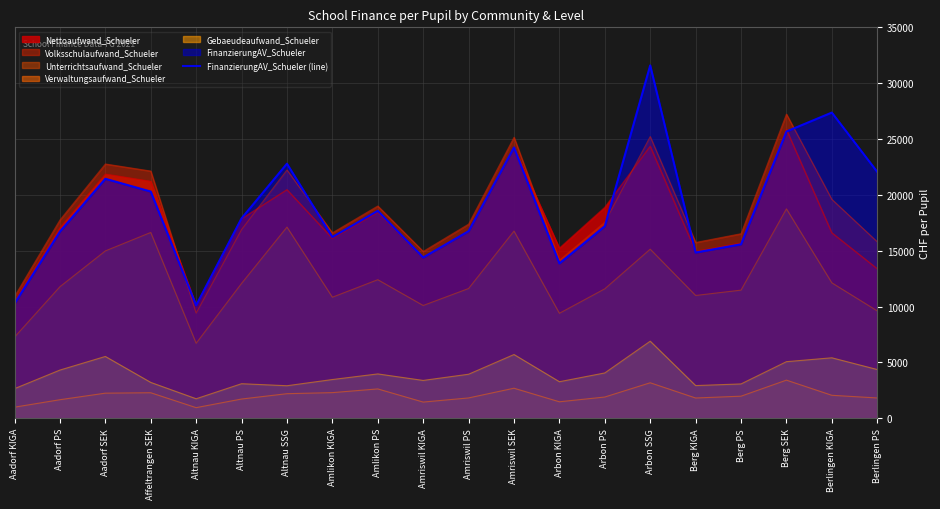

True or false: there are more than 0 points higher than both neighbors.

True